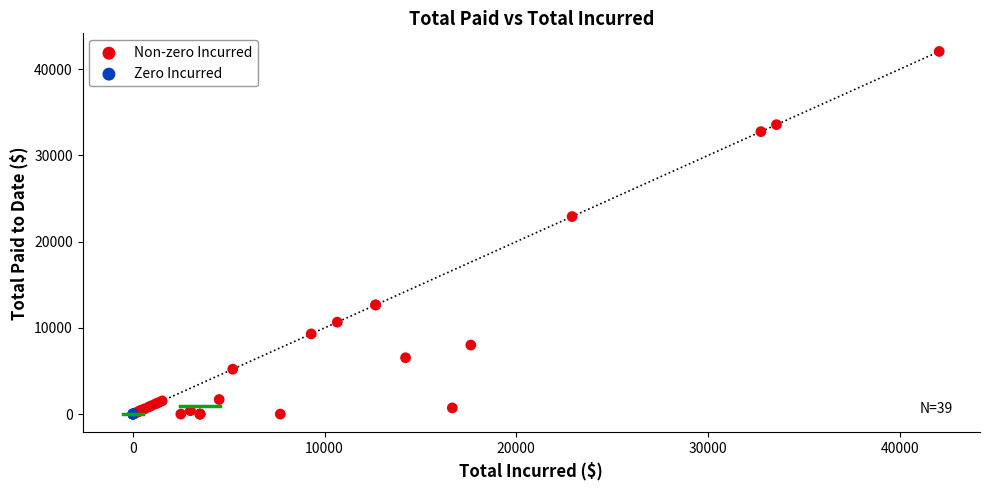

Which series contains the highest Y value?

Non-zero Incurred